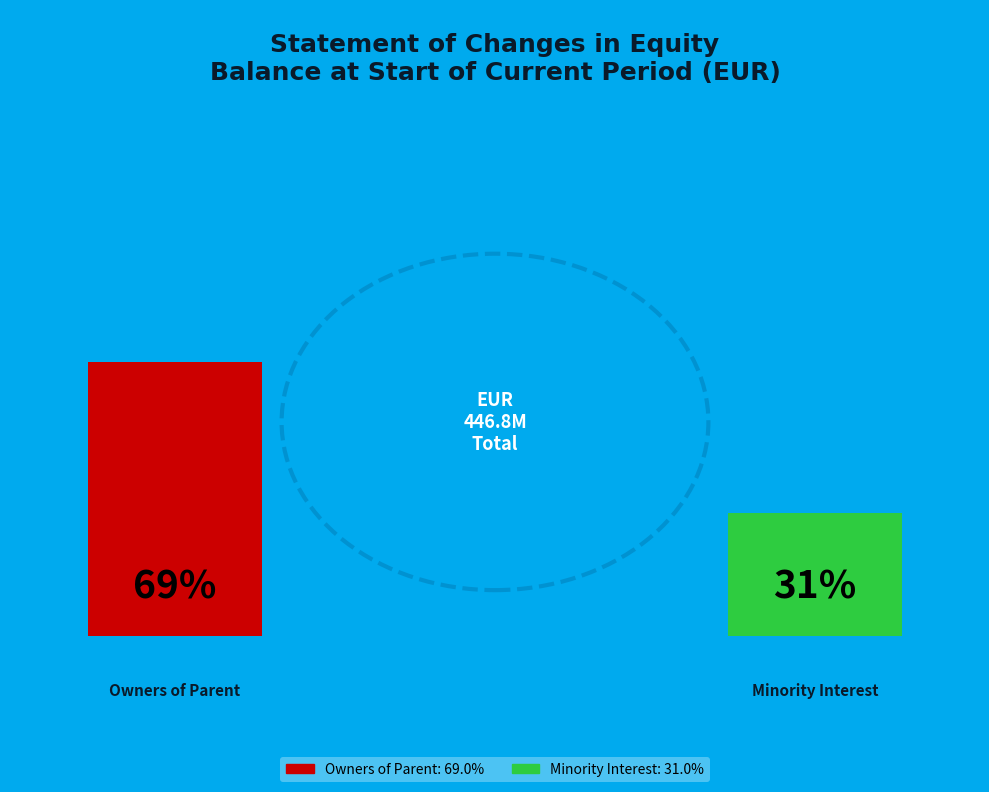

To the nearest percent, what is the combined percentage of Attributable to owners of the parent and Minority (non-controlling) interest?

100%